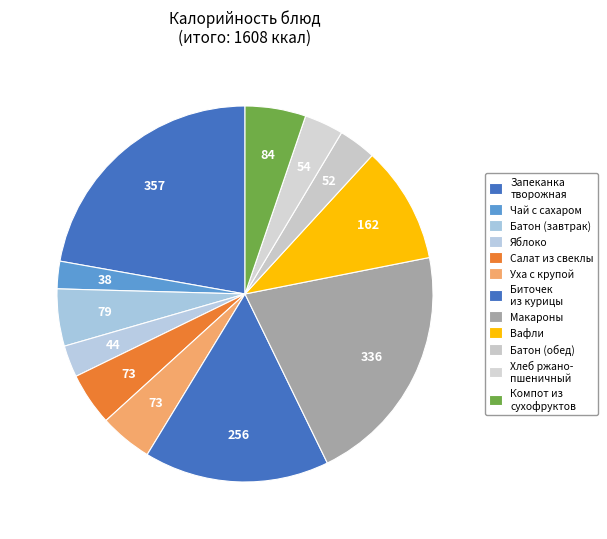

To the nearest percent, what is the average slice percentage?

8%